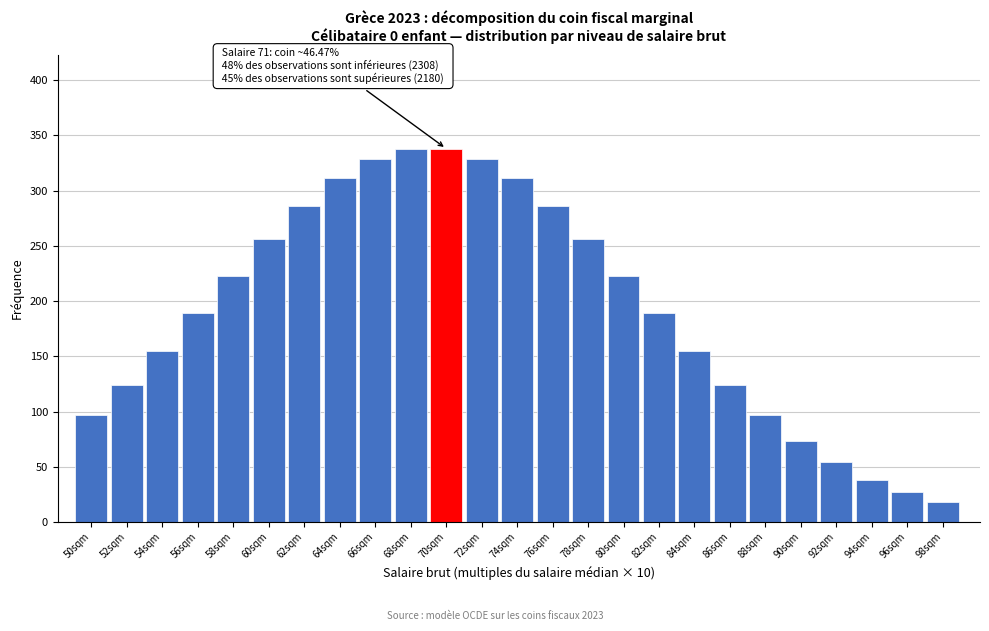

Reading left to right, list all the values displayed in this chart.

97	124	155	189	223	256	286	311	329	338	338	329	311	286	256	223	189	155	124	97	73	54	38	27	18